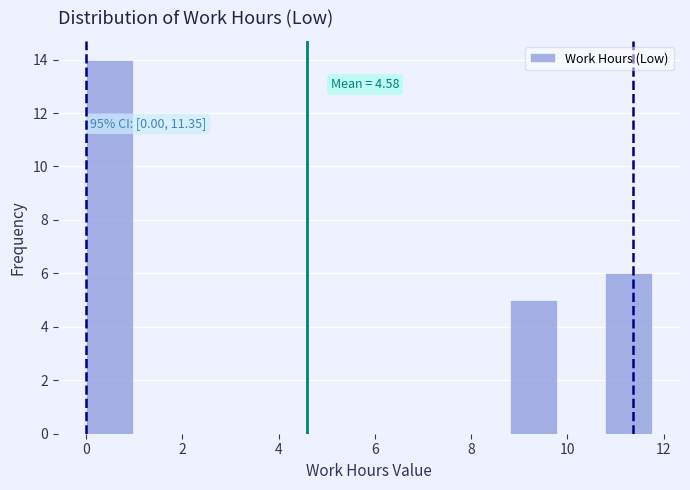

Which range on the x-axis has the tallest bar?

0.0 to 1.0